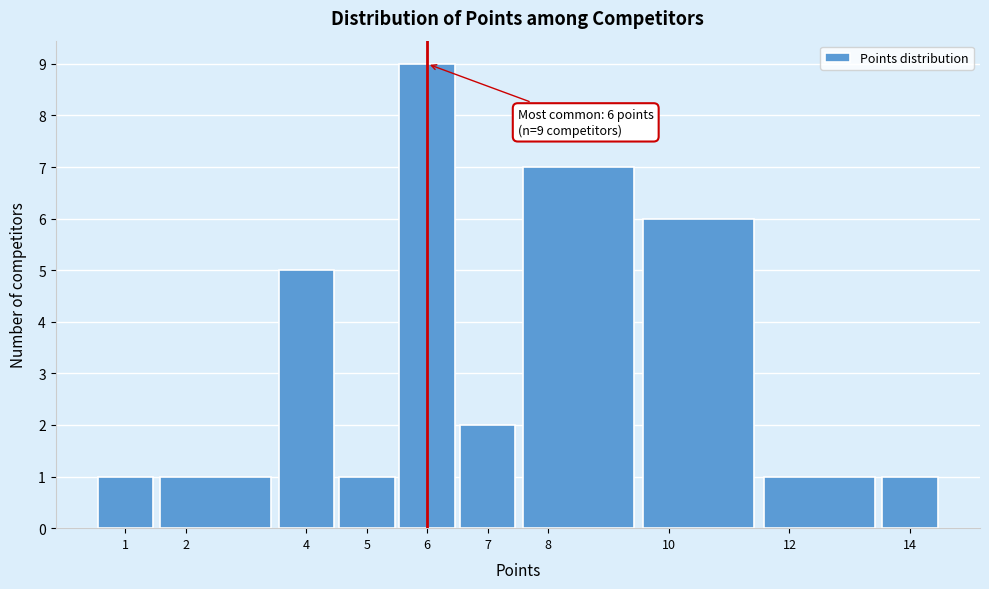

Over which range of the x-axis is the bar tallest?

5.5 to 6.5